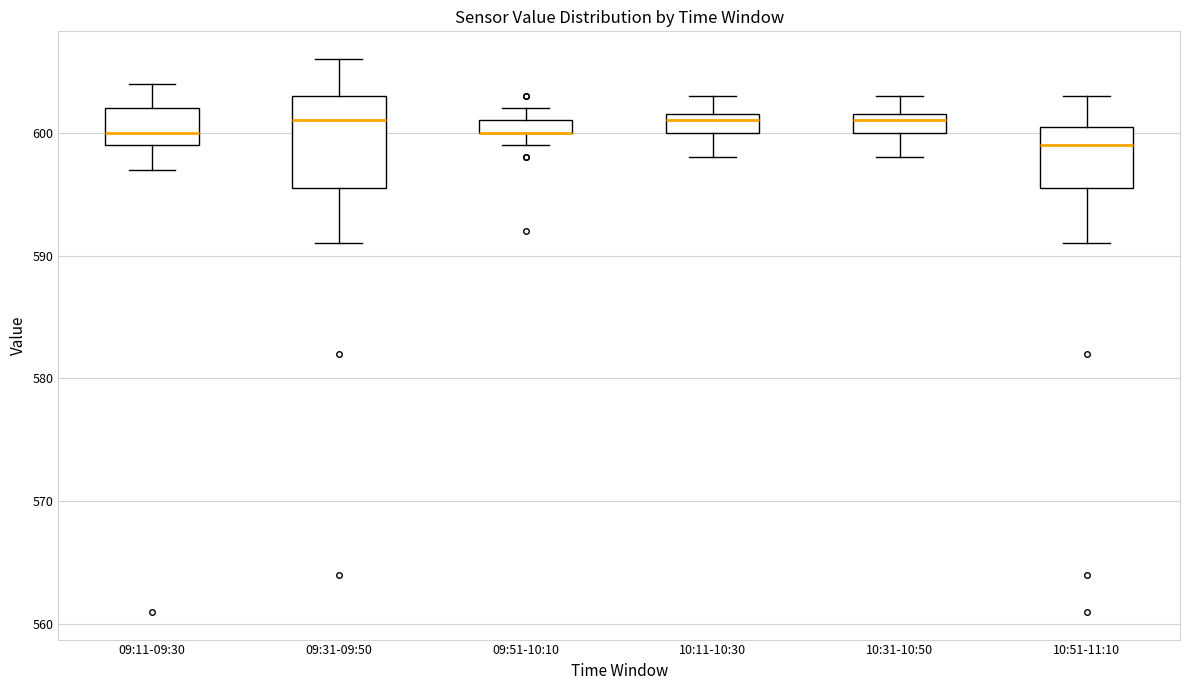

Where does the median line of the box for 10:51-11:10 sit on the y-axis? The values are not printed on the chart, so give them approximately, as read against the axis.

599